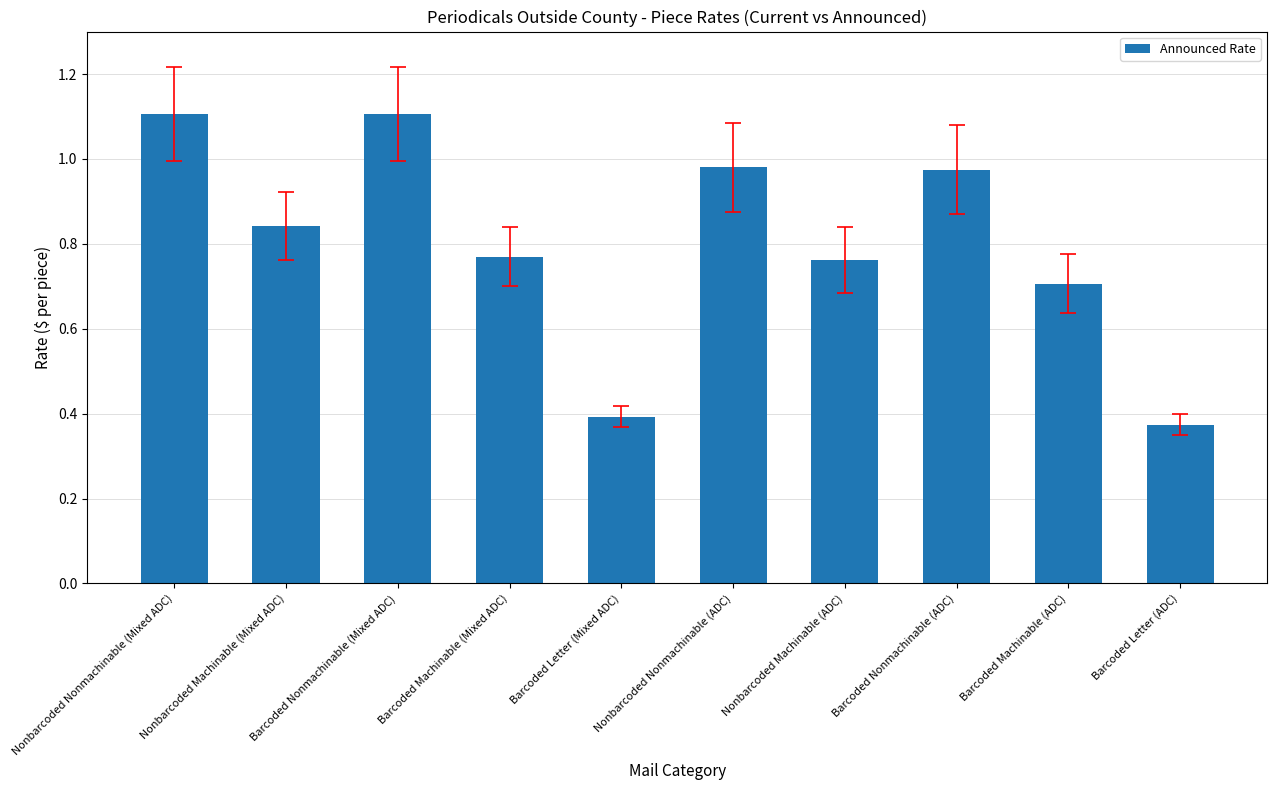

What is the greatest value displayed?

1.1